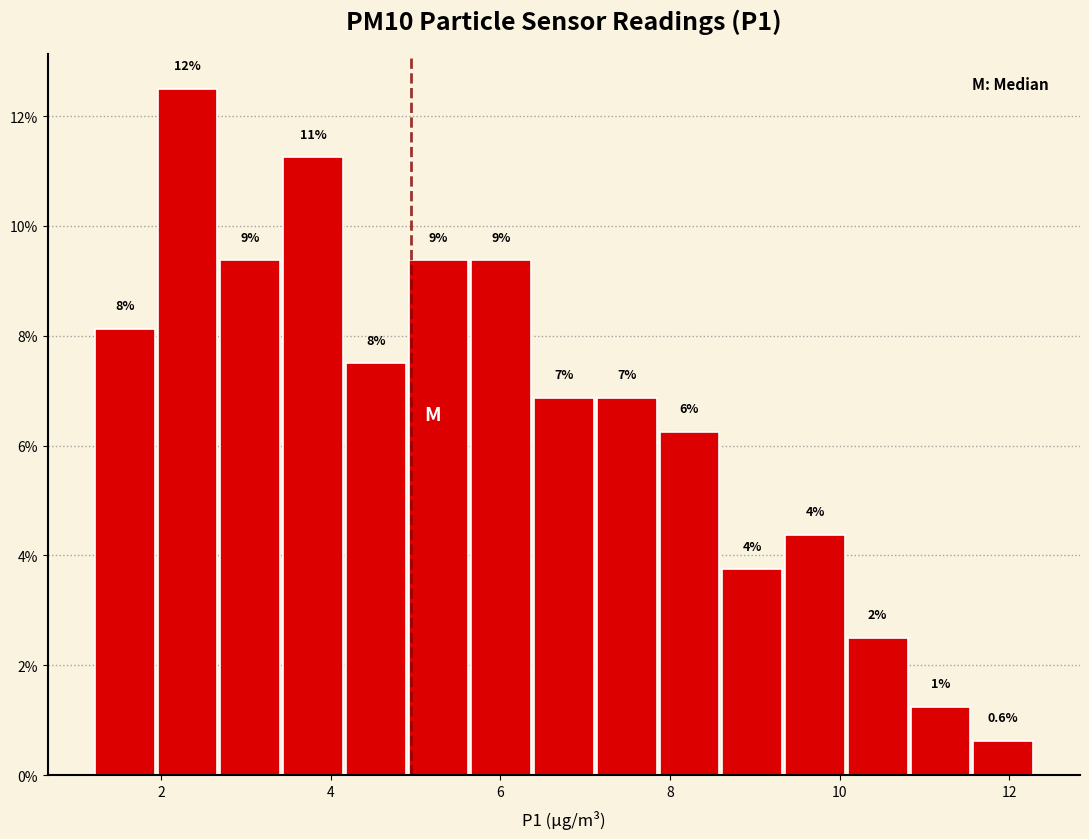

Around what value on the x-axis is the tallest bar? Give the approximate position of its centre, as read against the axis.

2.4